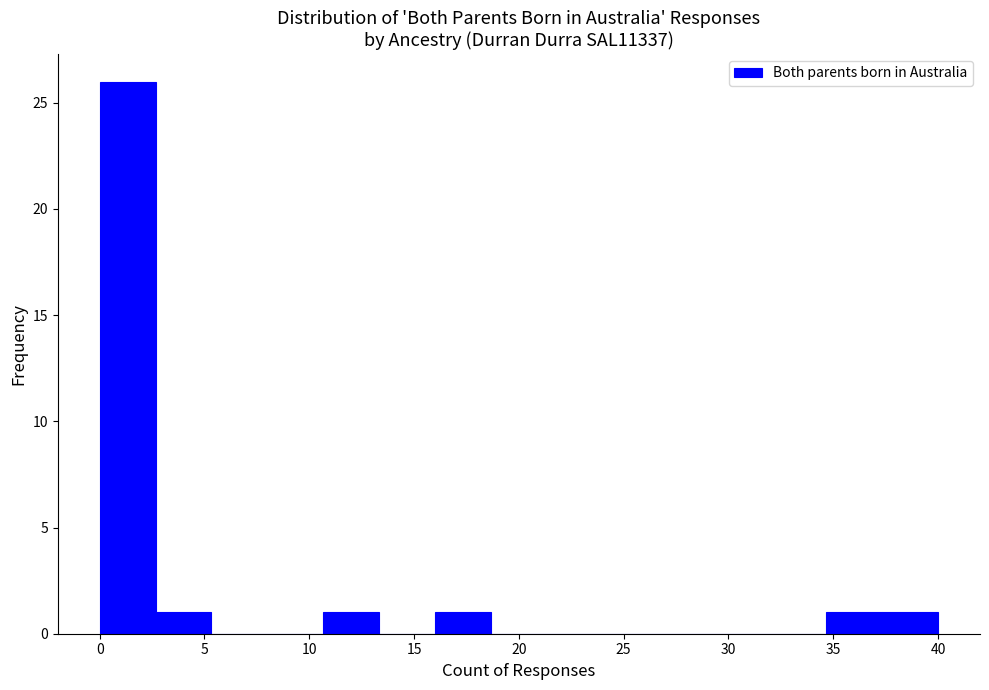

How tall is the bar that spans 0.0 to 2.5 on the x-axis? Neither the bar edges nor the heights are printed on the chart, so give them approximately, as read against the axes.

26